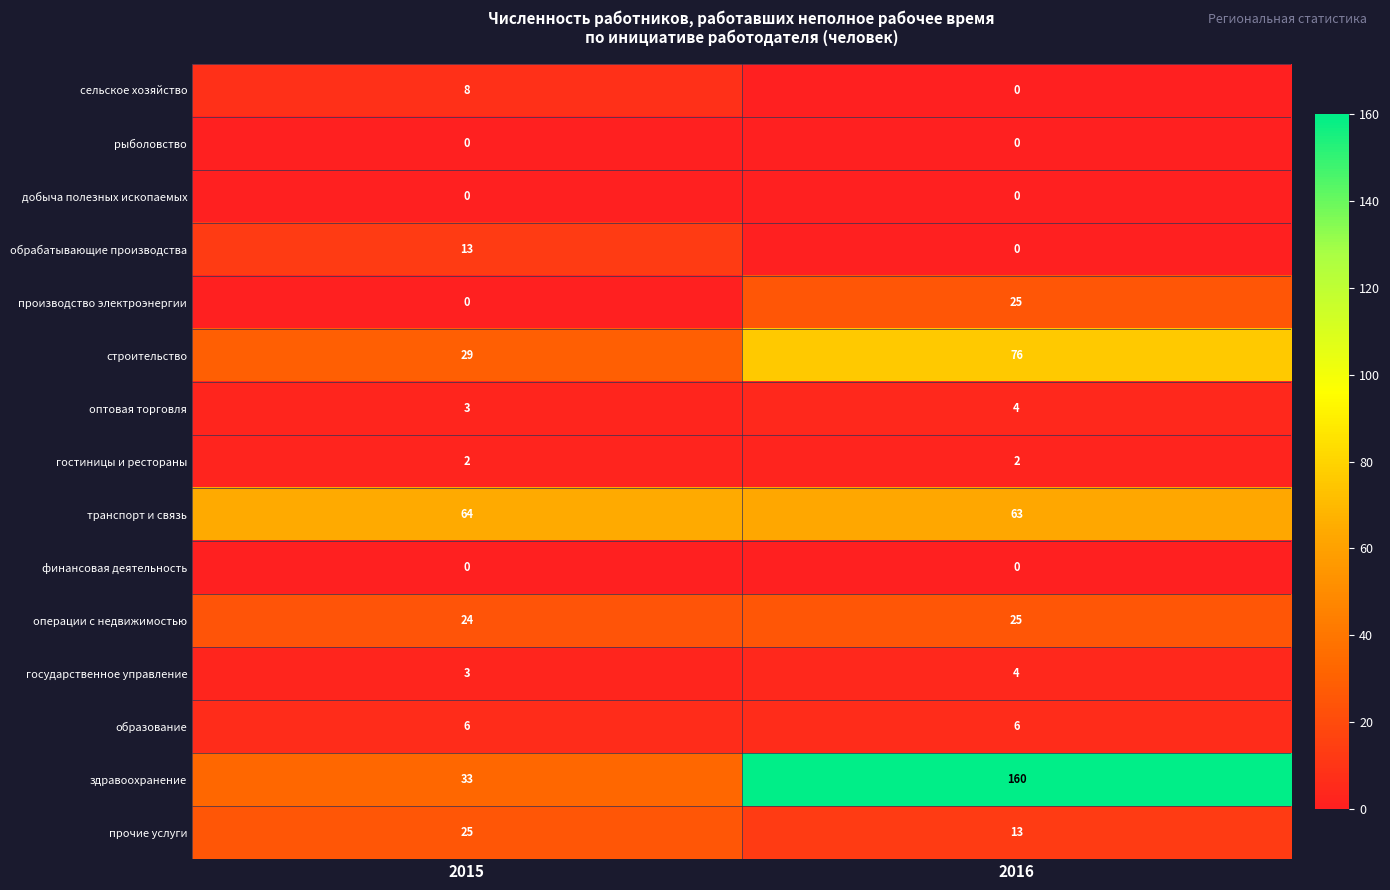

Reading left to right, list all the values displayed in this chart.

сельское хозяйство: 2015=8	2016=0
рыболовство: 2015=0	2016=0
добыча полезных ископаемых: 2015=0	2016=0
обрабатывающие производства: 2015=13	2016=0
производство электроэнергии: 2015=0	2016=25
строительство: 2015=29	2016=76
оптовая торговля: 2015=3	2016=4
гостиницы и рестораны: 2015=2	2016=2
транспорт и связь: 2015=64	2016=63
финансовая деятельность: 2015=0	2016=0
операции с недвижимостью: 2015=24	2016=25
государственное управление: 2015=3	2016=4
образование: 2015=6	2016=6
здравоохранение: 2015=33	2016=160
прочие услуги: 2015=25	2016=13